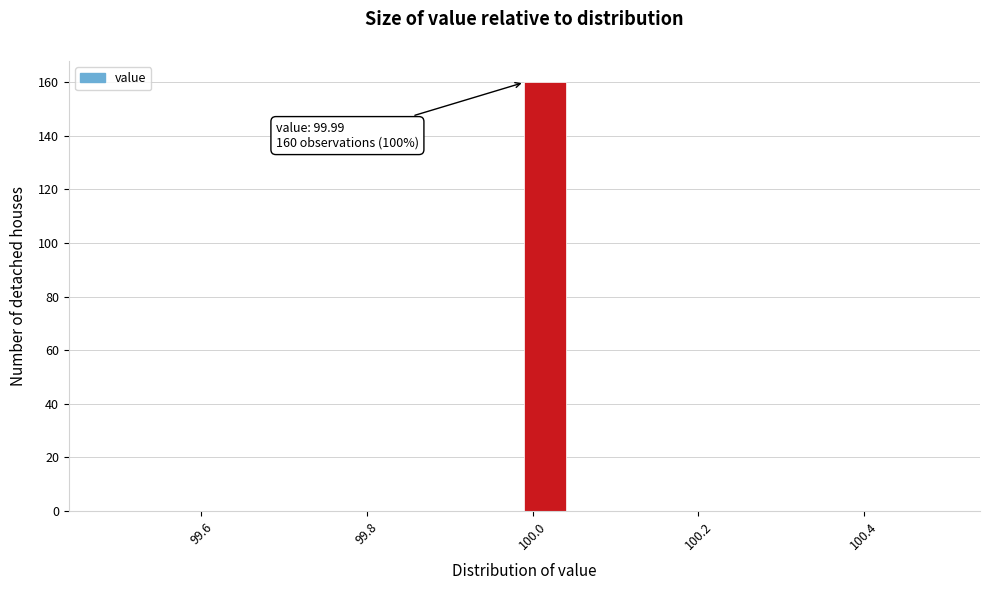

Read against the x-axis, roughly where is the centre of the tallest bar?

100.02